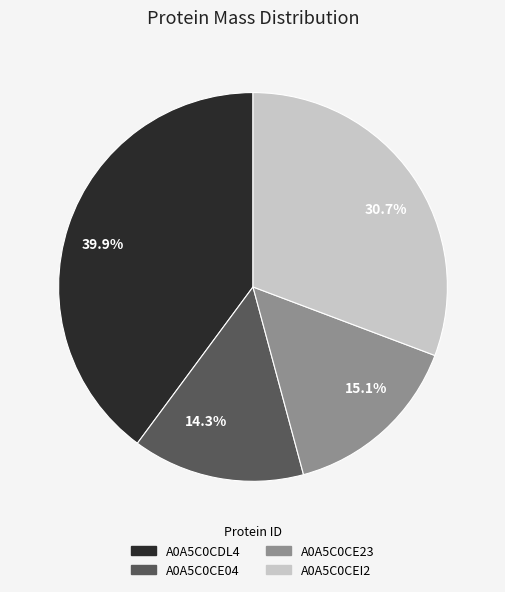

What is the ratio of the value at A0A5C0CDL4 to the value at A0A5C0CE23?

2.6